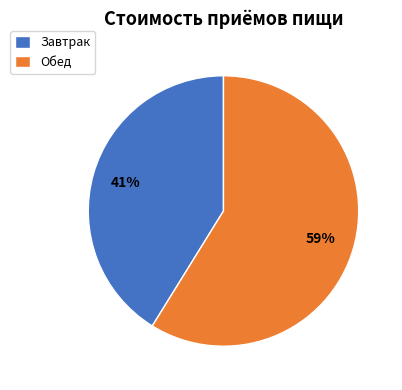

Is it true that Завтрак is 27% of the pie?

False